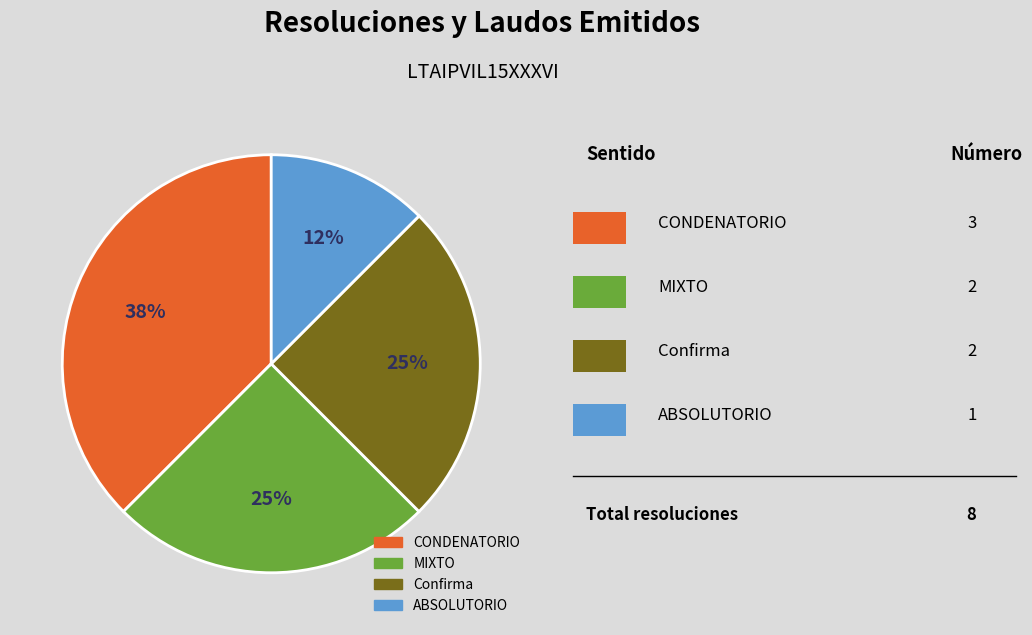

To the nearest percent, what is the average slice percentage?

25%